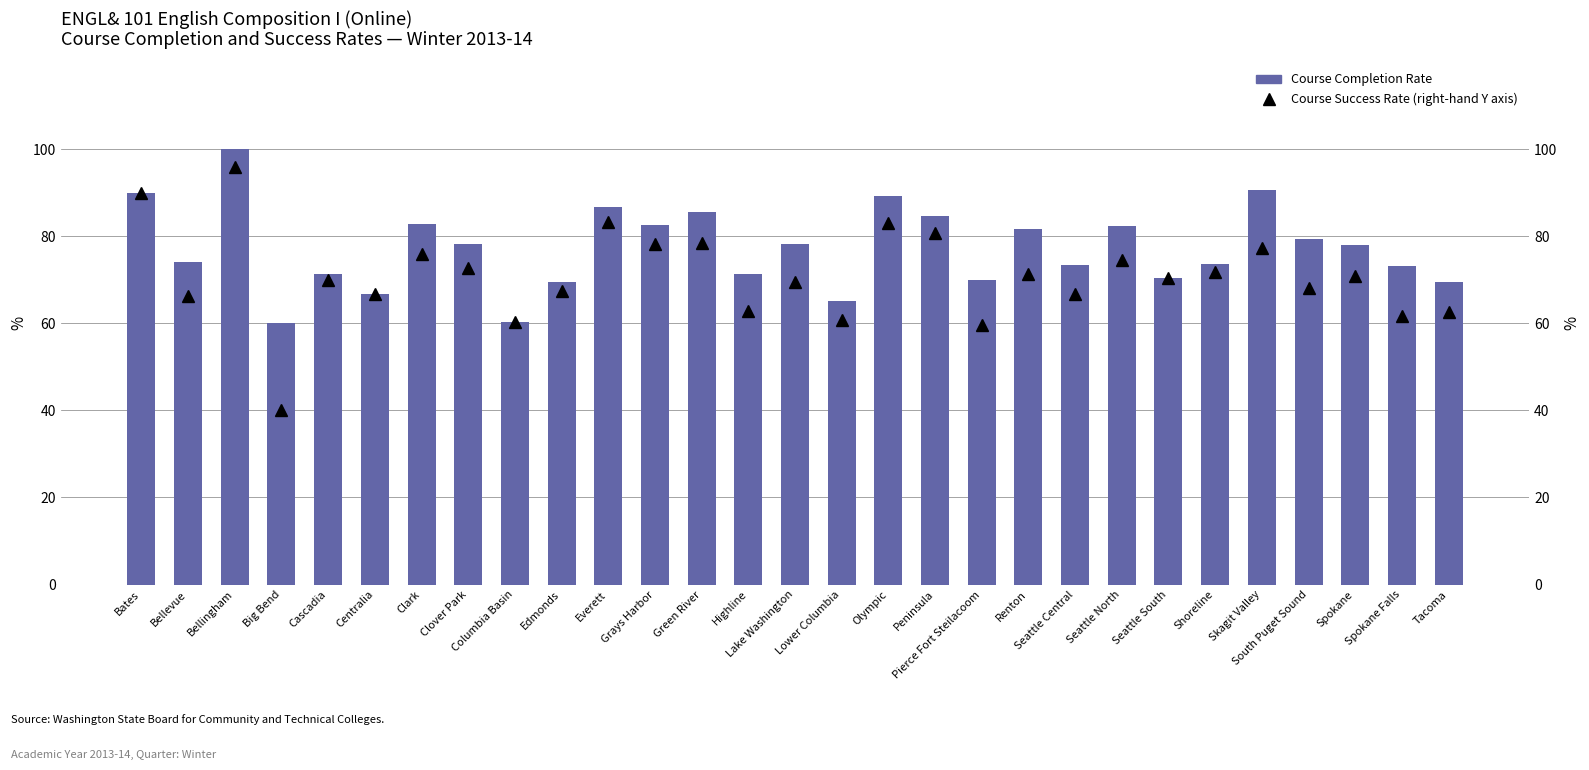

Reading left to right, transcribe all the data shown in this chart.

Course Completion Rate: 90.0	74.2	100.0	60.0	71.2	66.7	82.9	78.2	60.3	69.5	86.7	82.6	85.6	71.3	78.3	65.2	89.2	84.6	70.0	81.6	73.3	82.4	70.5	73.6	90.6	79.4	77.9	73.2	69.4
Course Success Rate: 90.0	66.3	95.8	40.0	70.0	66.7	75.9	72.7	60.3	67.4	83.3	78.3	78.4	62.8	69.6	60.9	83.1	80.8	59.6	71.4	66.7	74.5	70.5	71.7	77.4	68.2	70.8	61.8	62.5